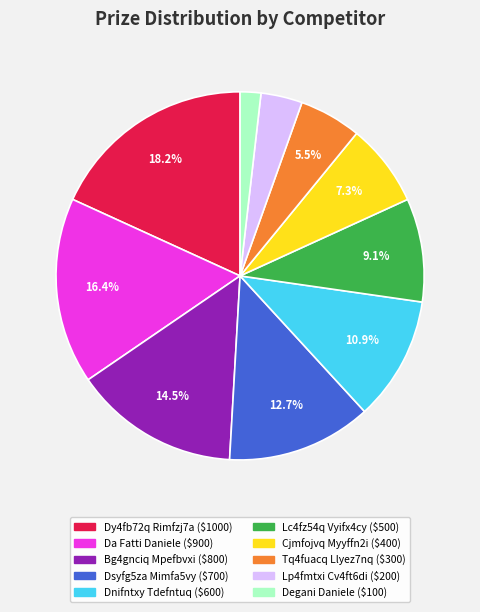

Which category has the biggest portion of the pie?

Dy4fb72q Rimfzj7a